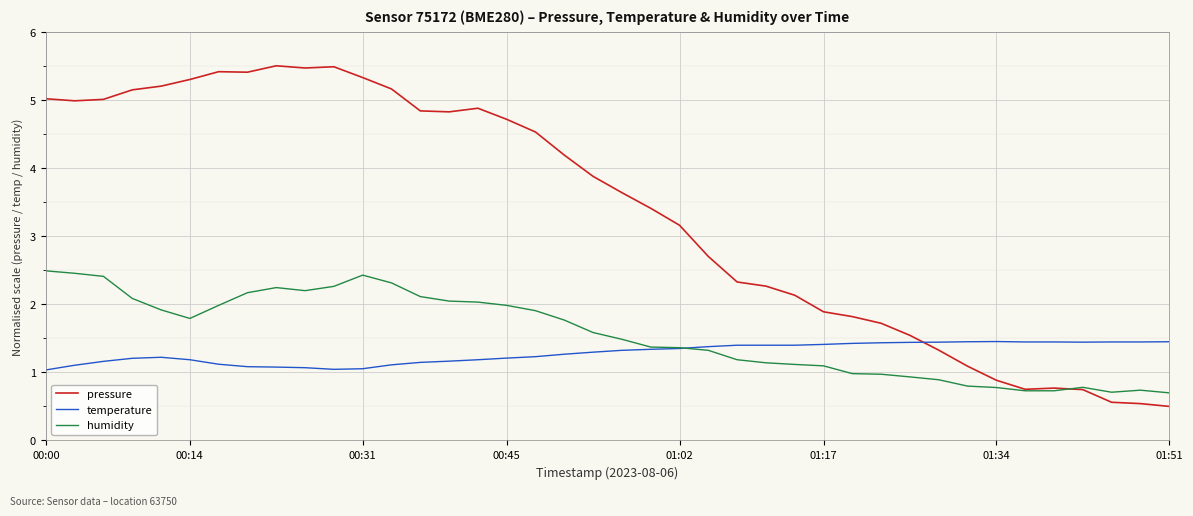

Rank the series by their maximum value, from highest to lowest.

pressure, humidity, temperature